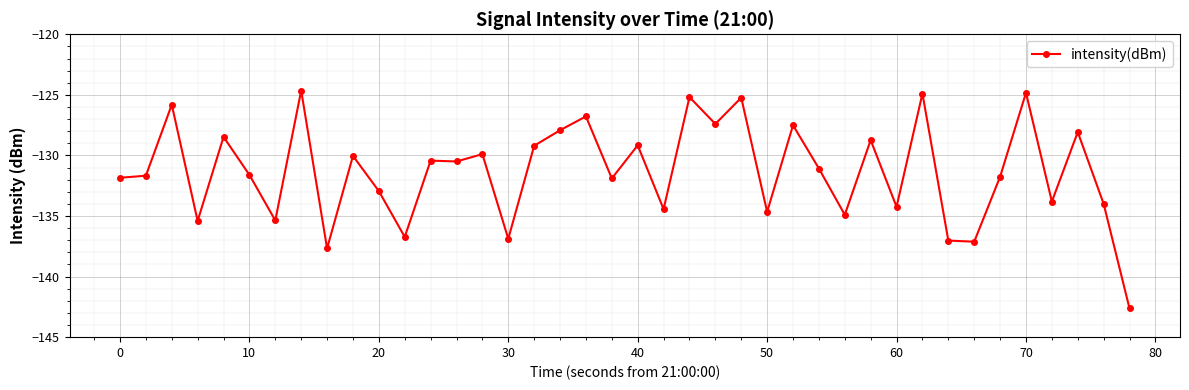

What is the sum of all values?

-5252.4